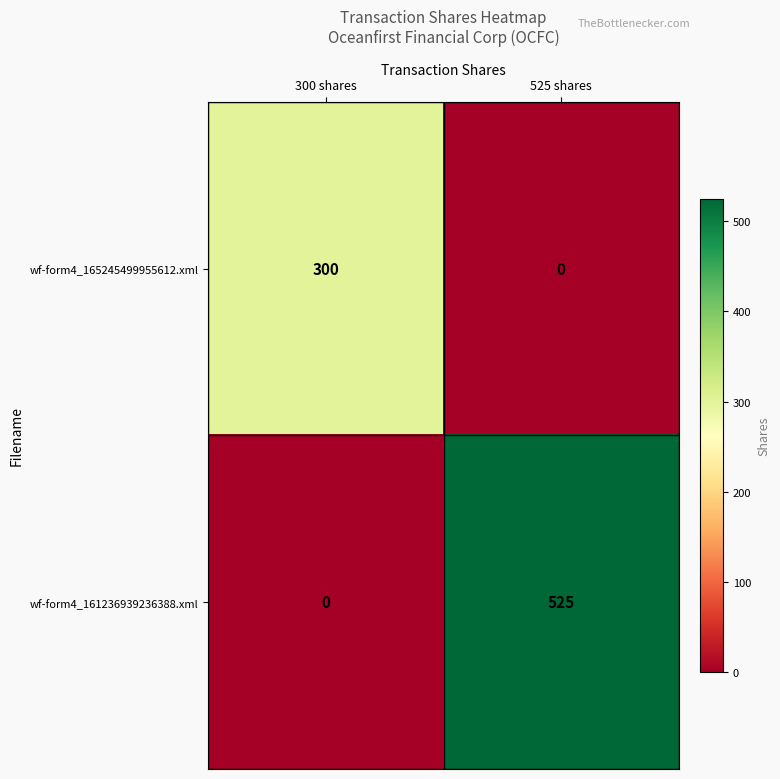

Which series has the largest range (max minus min)?

wf-form4_161236939236388.xml